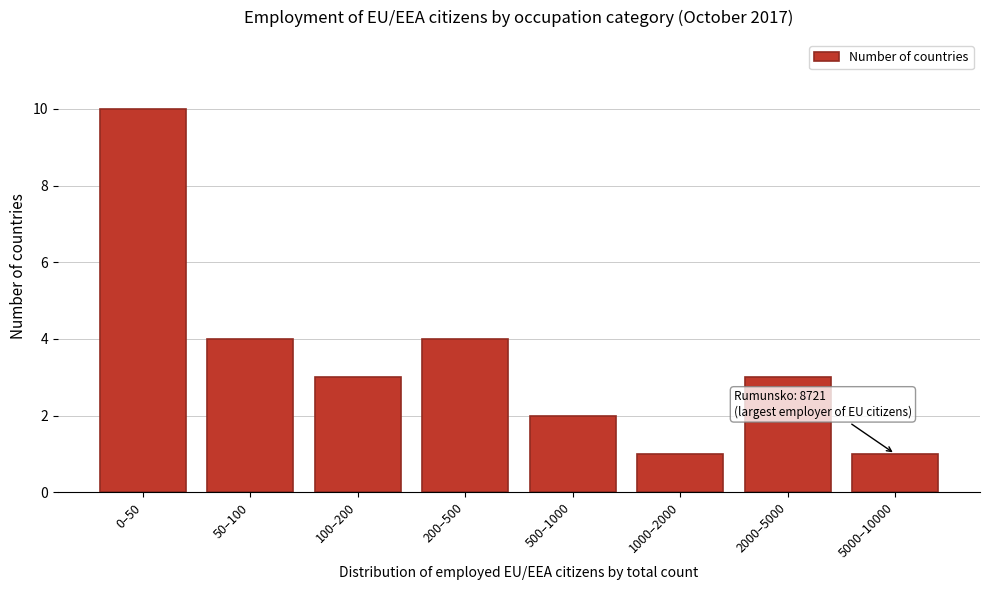

Reading left to right, extract all data points from this chart.

0–50=10	50–100=4	100–200=3	200–500=4	500–1000=2	1000–2000=1	2000–5000=3	5000–10000=1